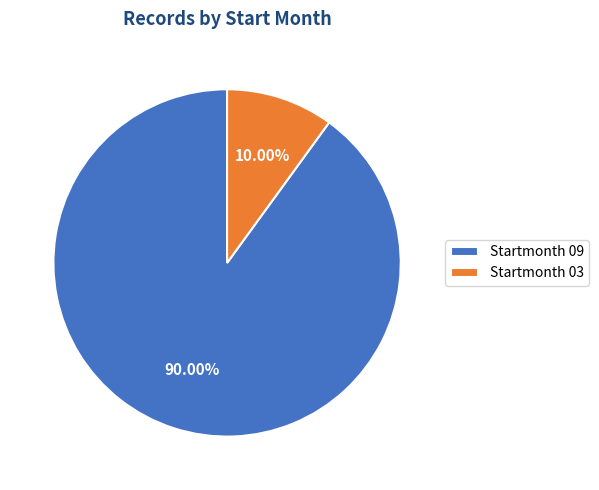

What is the smallest slice in the pie chart?

Startmonth 03